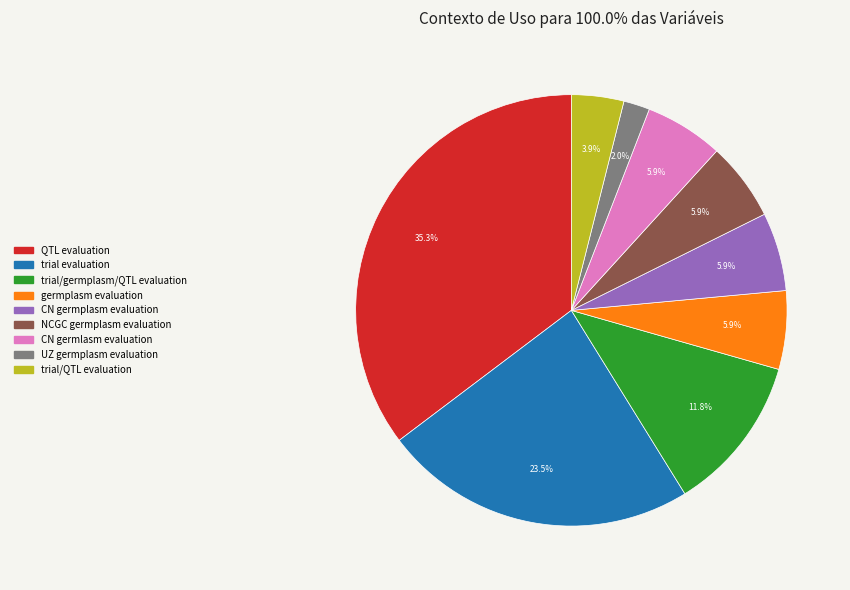

To the nearest percent, what is the difference between the NCGC germplasm evaluation and trial/germplasm/QTL evaluation slice percentages?

6%